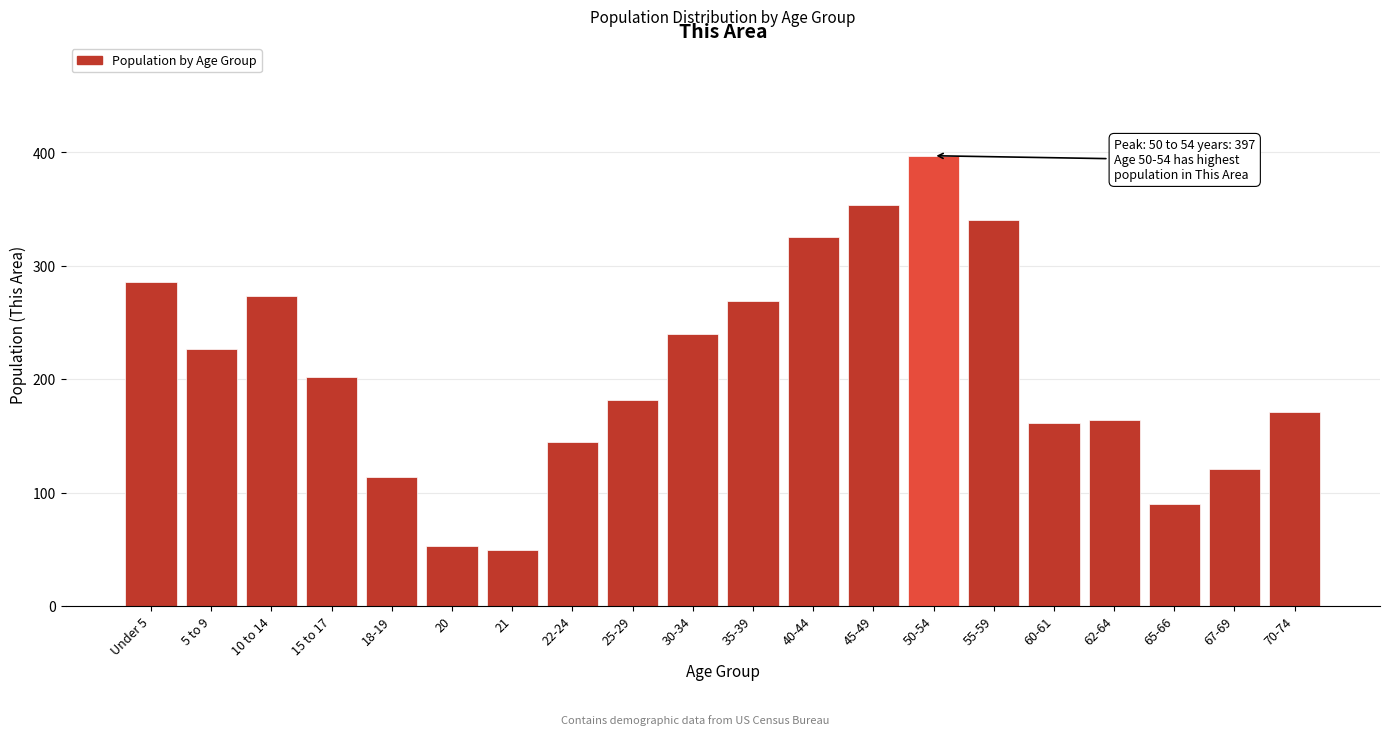

Reading right to left, list all the values displayed in this chart.

171	121	90	164	161	340	397	354	325	269	240	182	145	49	53	114	202	273	227	286